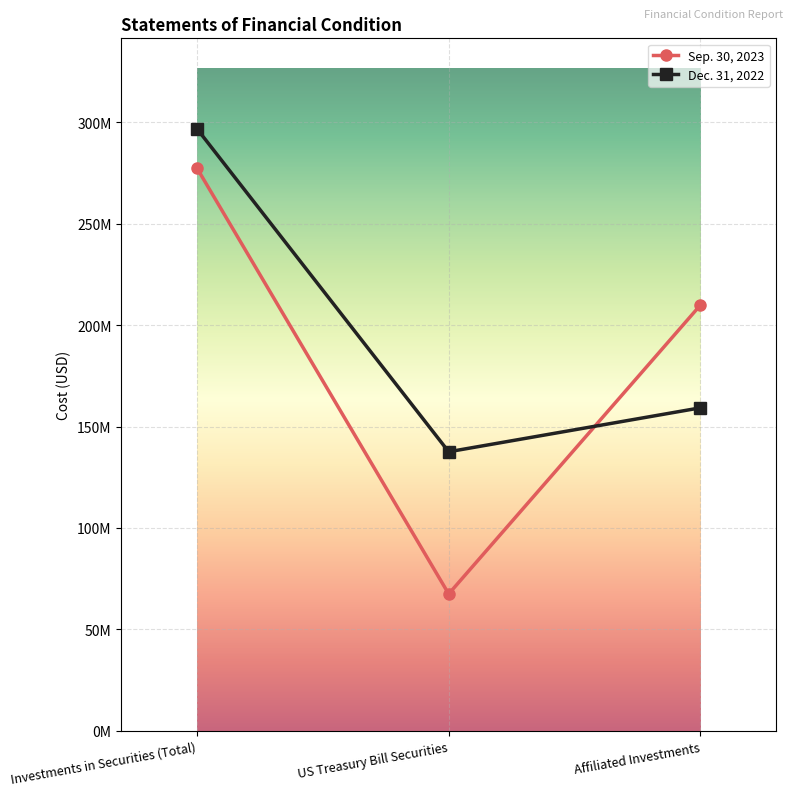

What is the difference between the maximum and second lowest values in the Sep. 30, 2023 series?

67510670